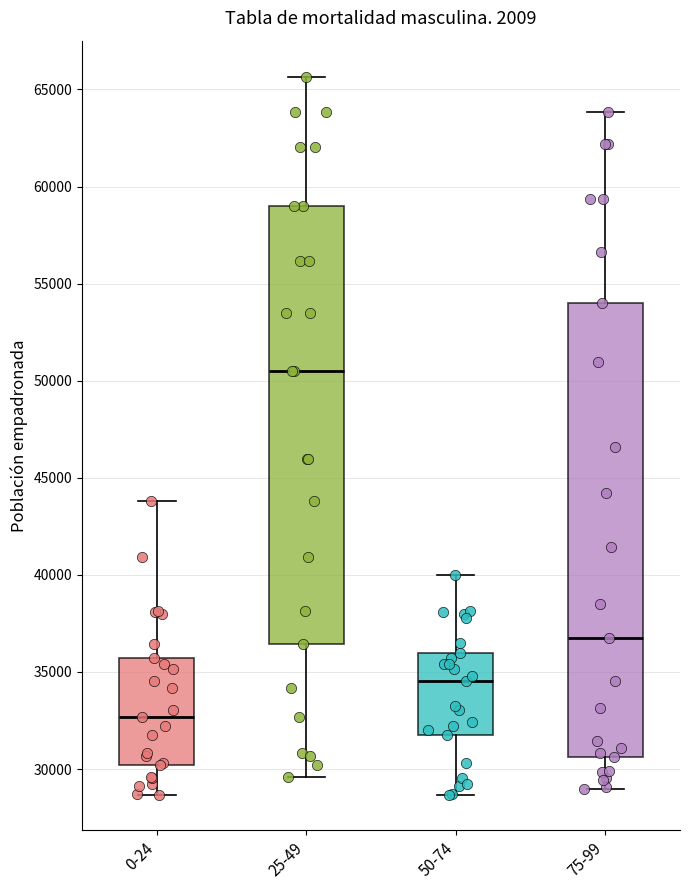

Which box has the highest median line?

25-49